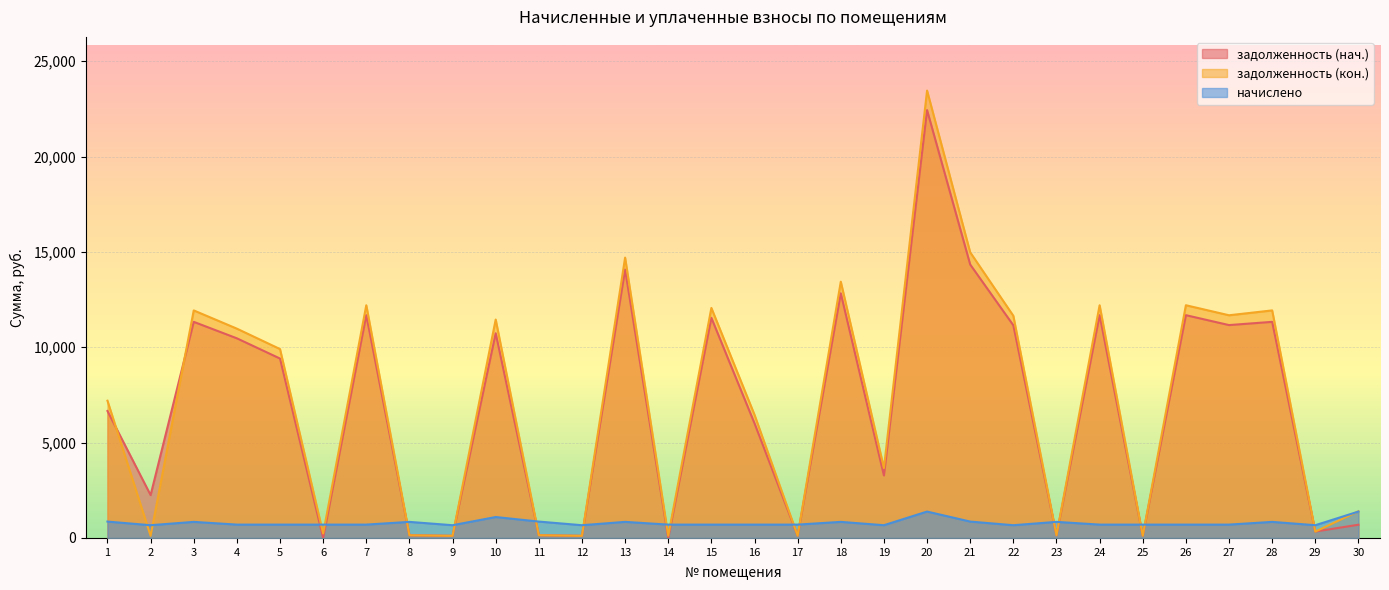

What is the lowest value of the задолженность (кон.) series?

110.7